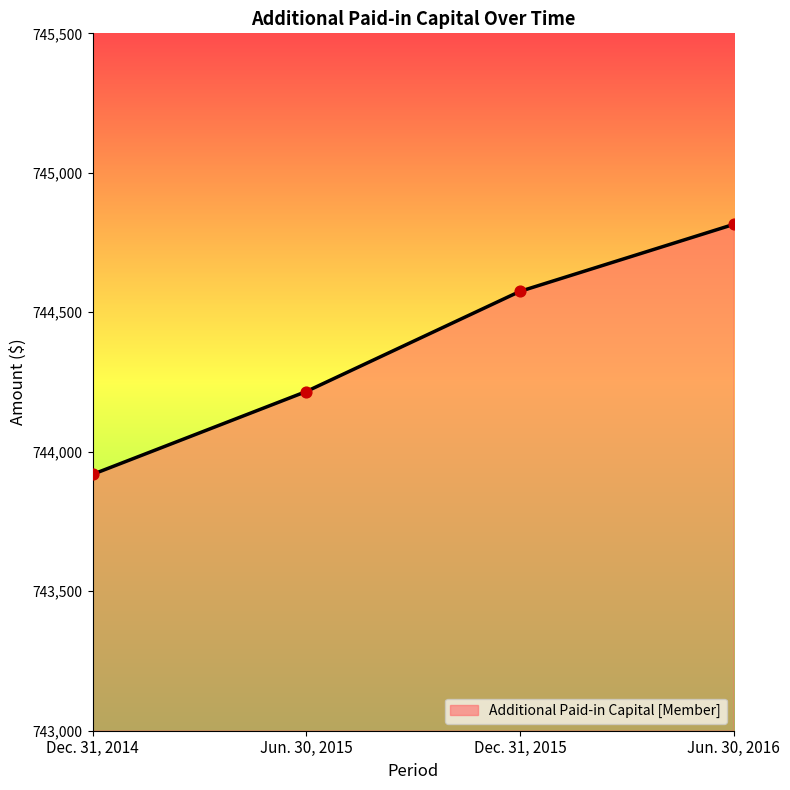

Which has a higher value, Dec. 31, 2014 or Jun. 30, 2015?

Jun. 30, 2015